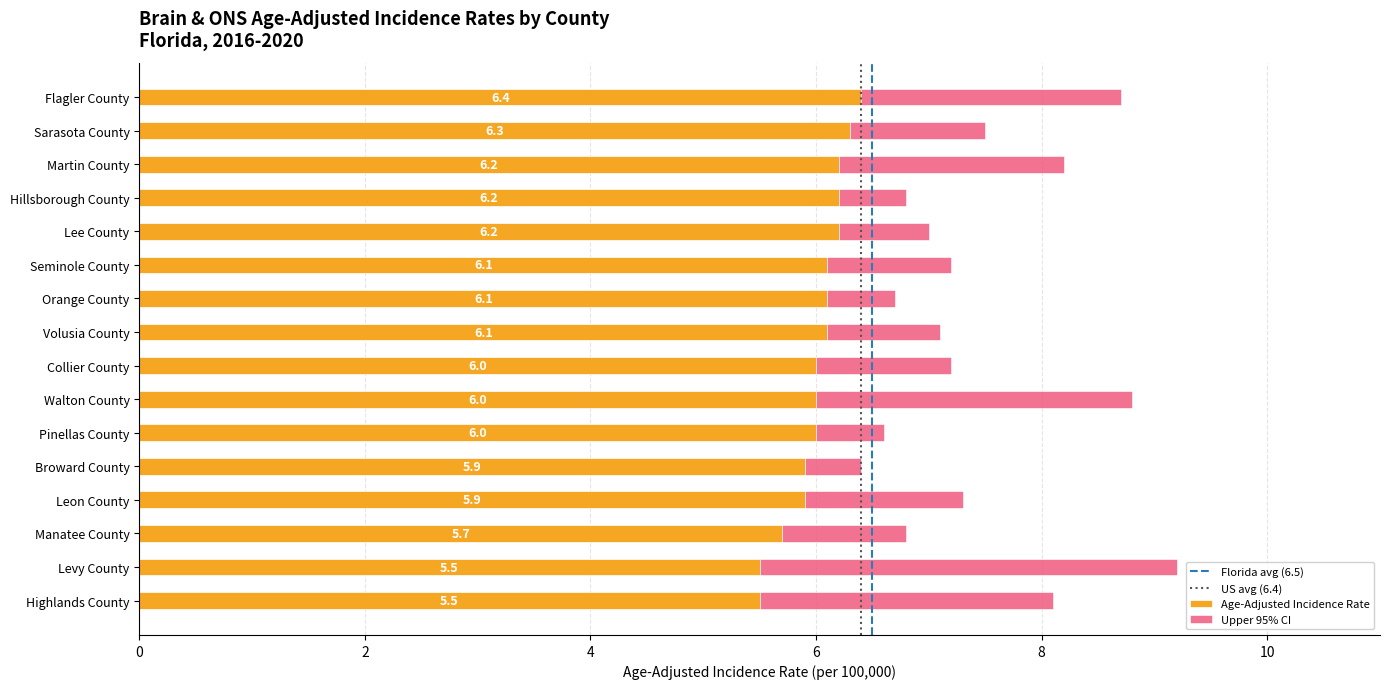

Is it true that Age-Adjusted Incidence Rate equals 5.7 at Manatee County?

True